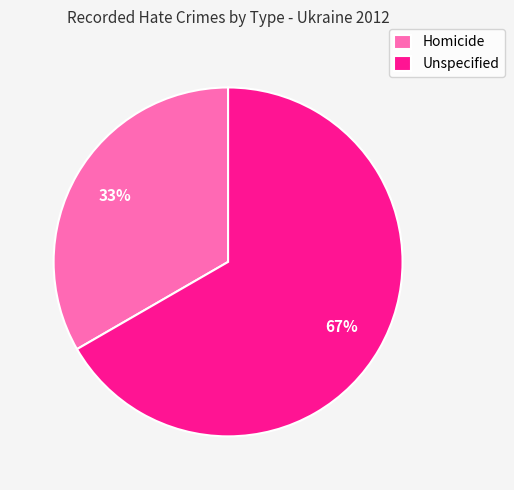

What is the smallest slice in the pie chart?

Homicide